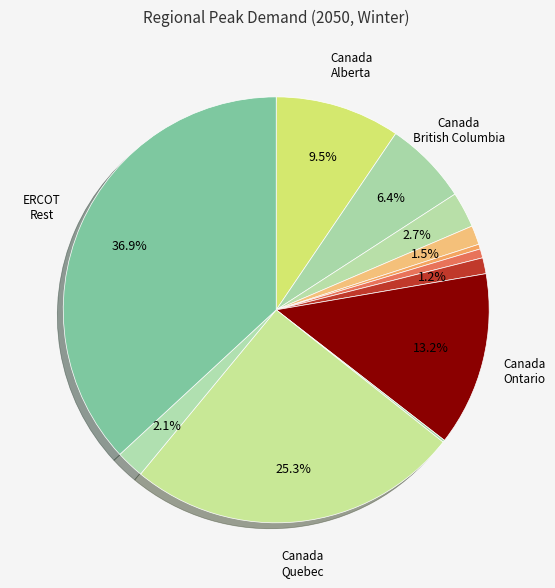

Rank the categories by value from lowest to highest.

Canada_Prince Edward island, Canada_New Foundland, Canada_Labrador, Canada_Nova Scotia, Canada_New Brunswick, Canada_Saskatchewan, Canada_Manitoba, Canada_British Columbia, Canada_Alberta, Canada_Ontario, Canada_Quebec, ERCOT_Rest